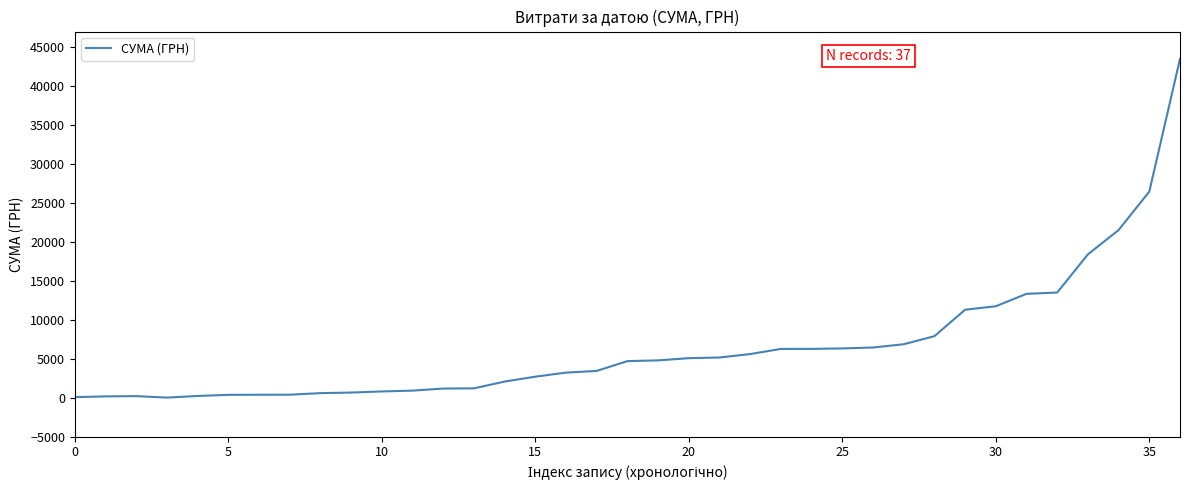

What is the average value?

6593.2